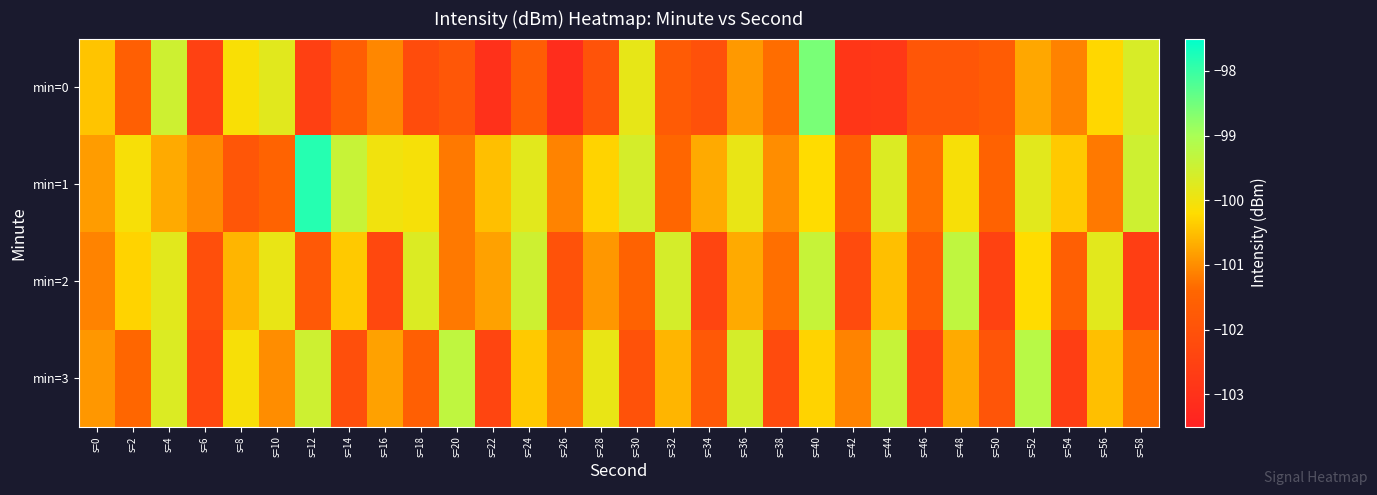

Reading left to right, what are all the values shown in this chart?

min=0: s=0=-100.5	s=2=-101.6	s=4=-99.5	s=6=-102.5	s=8=-100.1	s=10=-99.8	s=12=-102.6	s=14=-101.6	s=16=-101.1	s=18=-102.2	s=20=-101.8	s=22=-103.0	s=24=-101.7	s=26=-103.1	s=28=-102.0	s=30=-99.9	s=32=-101.7	s=34=-102.0	s=36=-100.9	s=38=-101.3	s=40=-98.6	s=42=-102.8	s=44=-102.8	s=46=-101.9	s=48=-101.9	s=50=-101.7	s=52=-100.7	s=54=-101.1	s=56=-100.3	s=58=-99.7
min=1: s=0=-100.8	s=2=-100.1	s=4=-100.7	s=6=-101.0	s=8=-101.9	s=10=-101.5	s=12=-97.8	s=14=-99.4	s=16=-100.0	s=18=-100.1	s=20=-101.2	s=22=-100.5	s=24=-99.8	s=26=-101.1	s=28=-100.3	s=30=-99.6	s=32=-101.4	s=34=-100.7	s=36=-99.9	s=38=-101.0	s=40=-100.2	s=42=-101.6	s=44=-99.7	s=46=-101.3	s=48=-100.1	s=50=-101.5	s=52=-99.8	s=54=-100.4	s=56=-101.2	s=58=-99.5
min=2: s=0=-101.1	s=2=-100.3	s=4=-99.8	s=6=-102.1	s=8=-100.6	s=10=-99.9	s=12=-101.8	s=14=-100.4	s=16=-102.3	s=18=-99.7	s=20=-101.2	s=22=-100.8	s=24=-99.5	s=26=-102.0	s=28=-100.9	s=30=-101.5	s=32=-99.6	s=34=-102.4	s=36=-100.7	s=38=-101.3	s=40=-99.4	s=42=-102.2	s=44=-100.5	s=46=-101.7	s=48=-99.3	s=50=-102.5	s=52=-100.2	s=54=-101.6	s=56=-99.8	s=58=-102.6
min=3: s=0=-100.9	s=2=-101.4	s=4=-99.7	s=6=-102.3	s=8=-100.1	s=10=-101.0	s=12=-99.5	s=14=-102.1	s=16=-100.8	s=18=-101.6	s=20=-99.3	s=22=-102.4	s=24=-100.4	s=26=-101.2	s=28=-99.9	s=30=-102.0	s=32=-100.6	s=34=-101.8	s=36=-99.6	s=38=-102.2	s=40=-100.3	s=42=-101.1	s=44=-99.4	s=46=-102.5	s=48=-100.7	s=50=-101.9	s=52=-99.2	s=54=-102.6	s=56=-100.5	s=58=-101.3